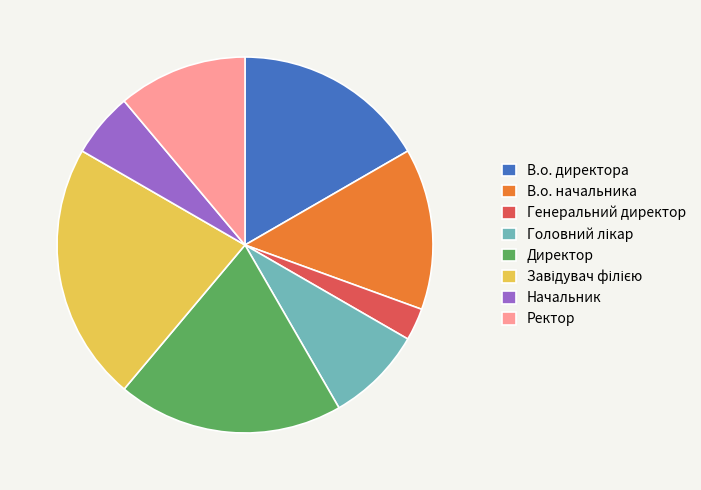

Do Генеральний директор and В.о. директора together represent more than half of the pie?

No